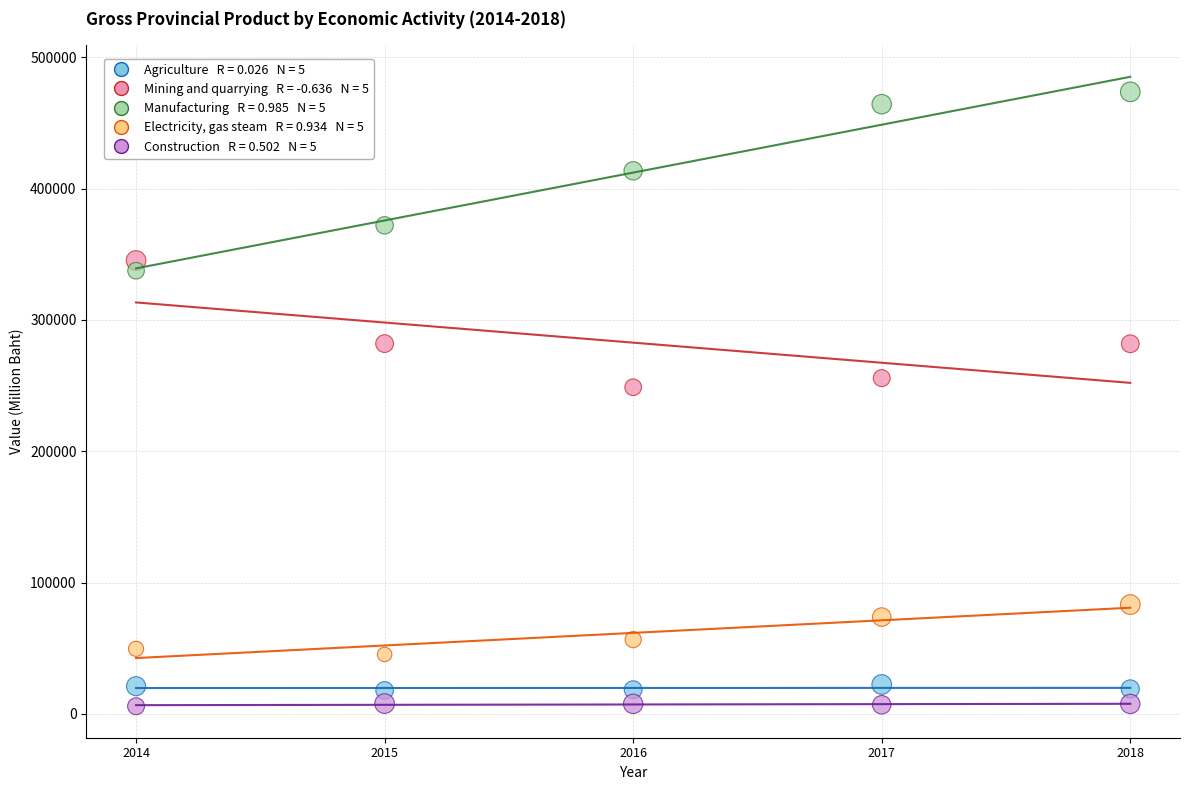

Across all series, what Y value is closest to 239699?

248717.7